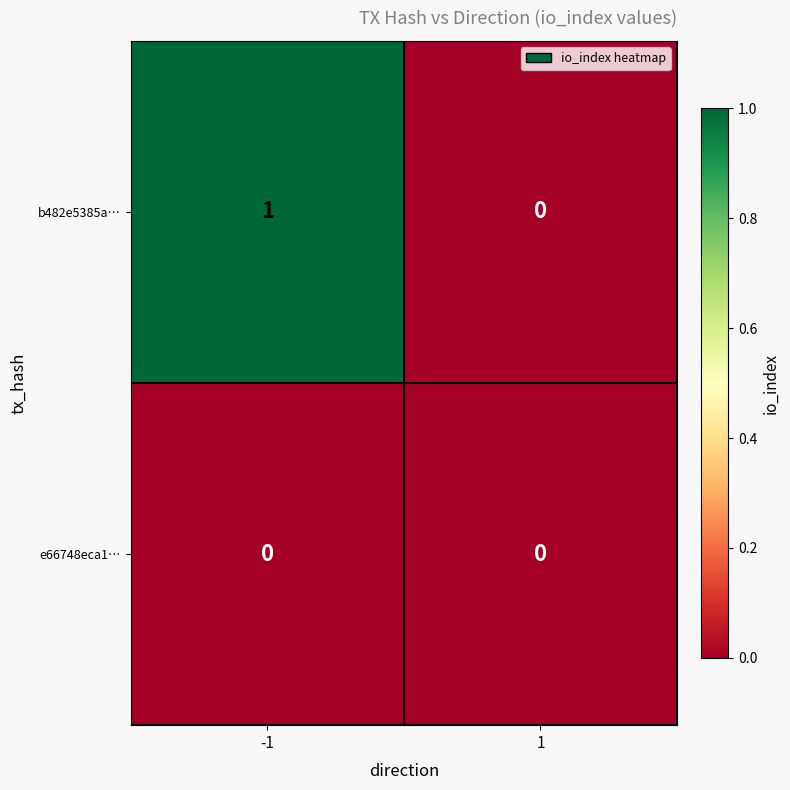

Which series has the largest total across all categories?

b482e5385a…